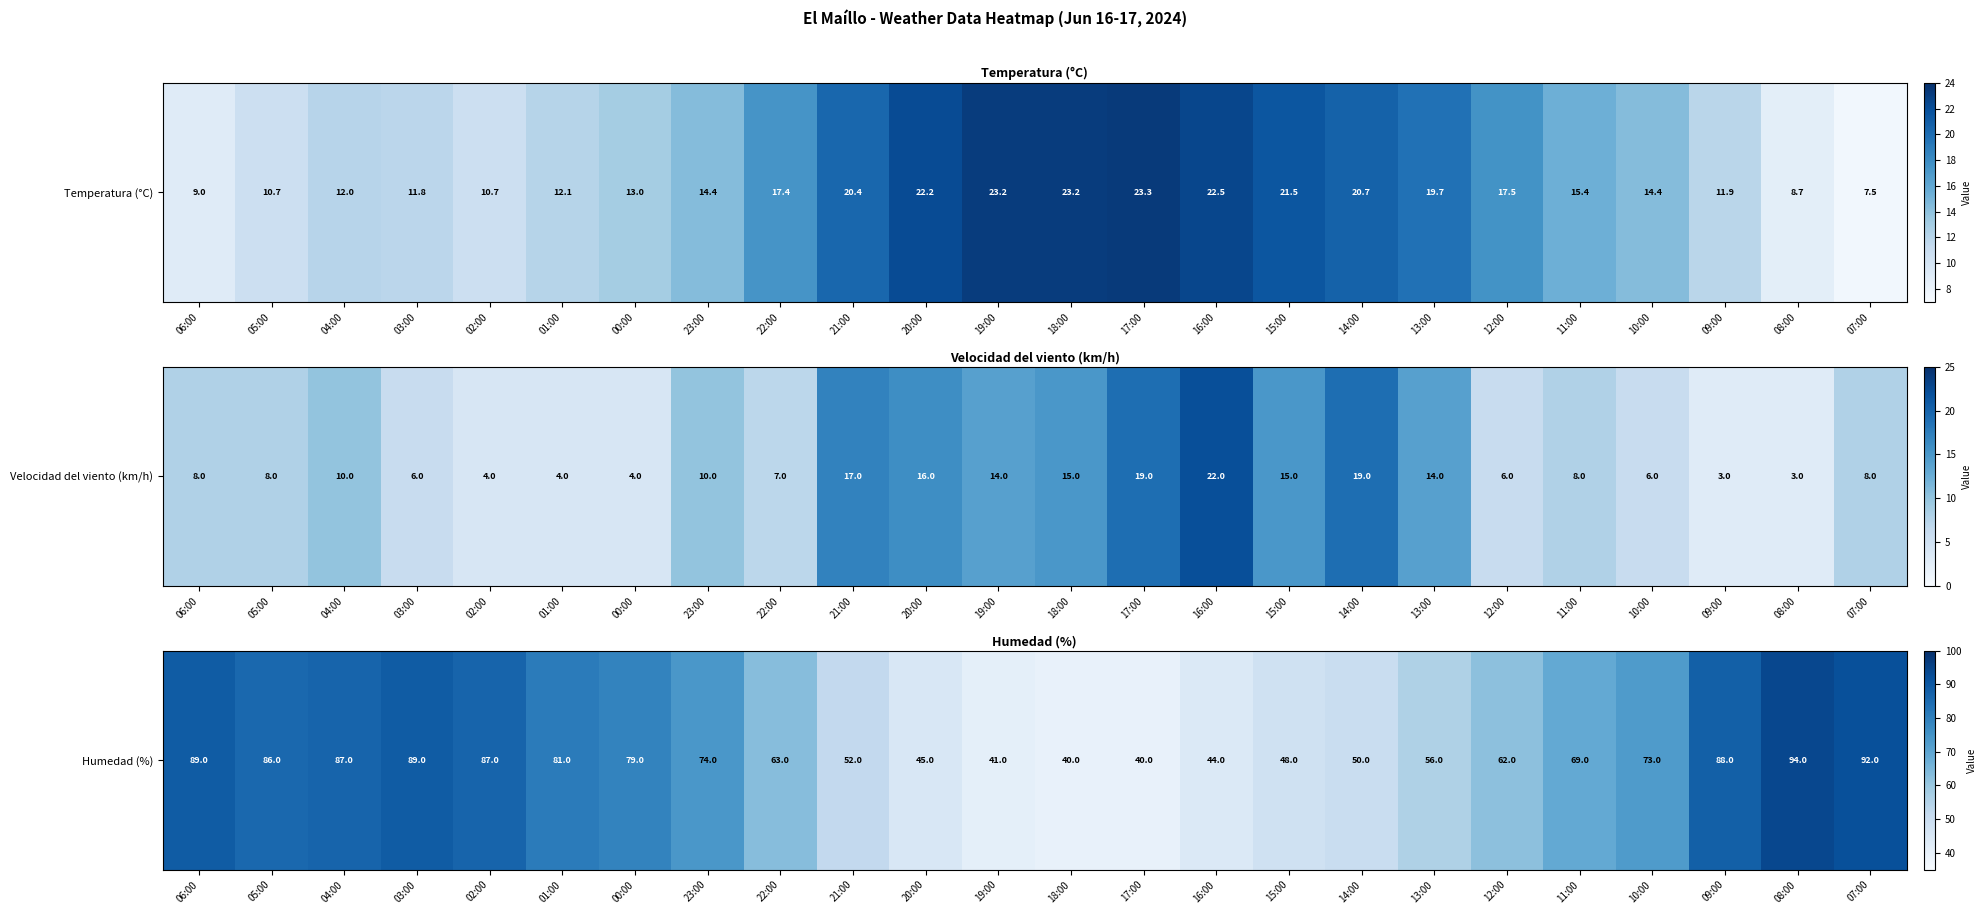

True or false: the data shows 15 at 21:00.

False